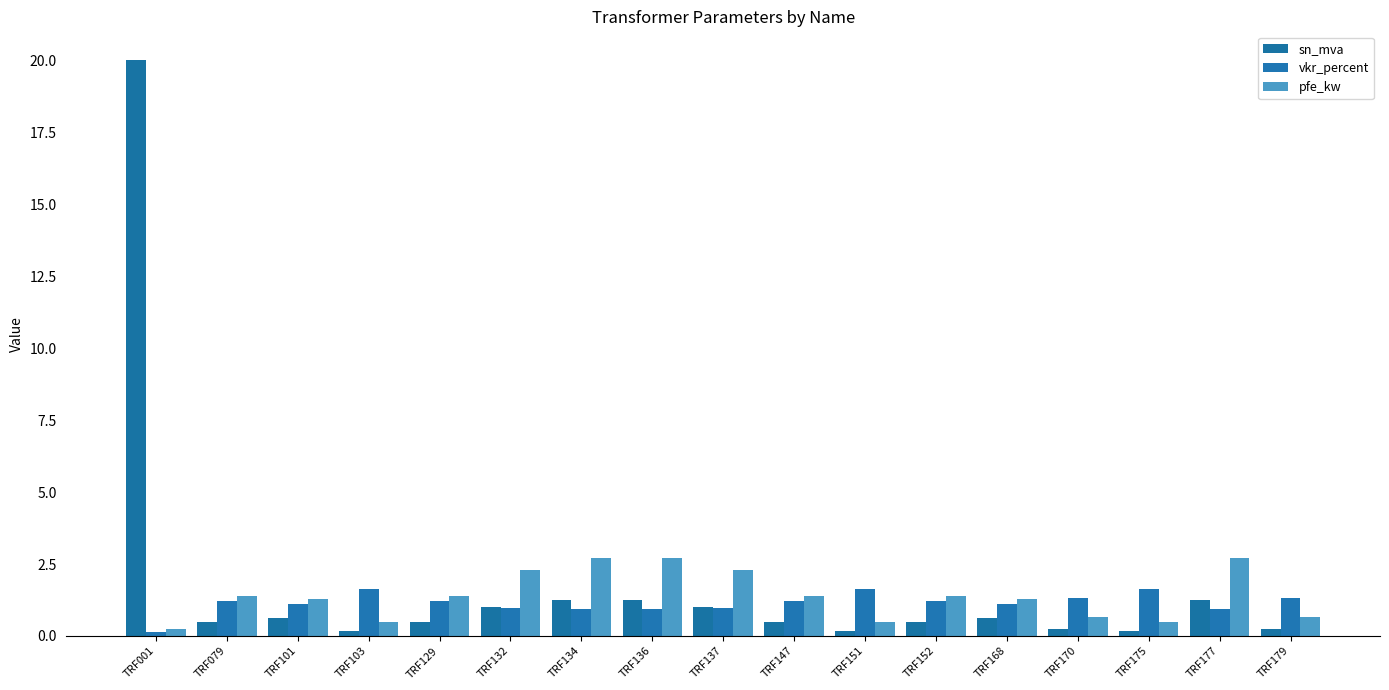

How many series are shown in this chart?

3